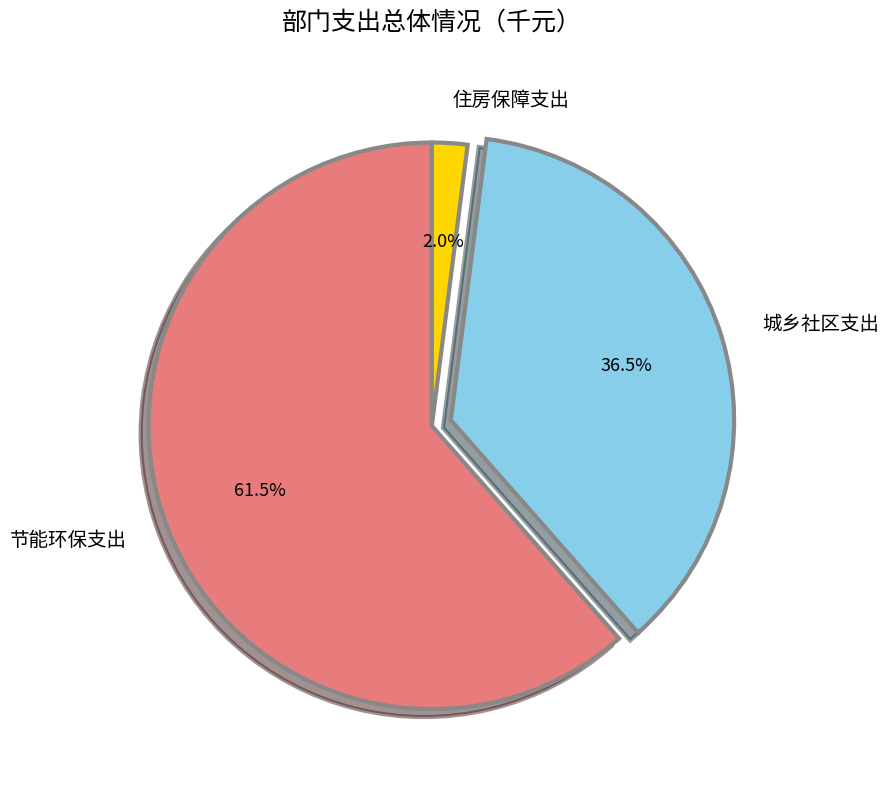

Between 节能环保支出 and 住房保障支出, which is larger?

节能环保支出